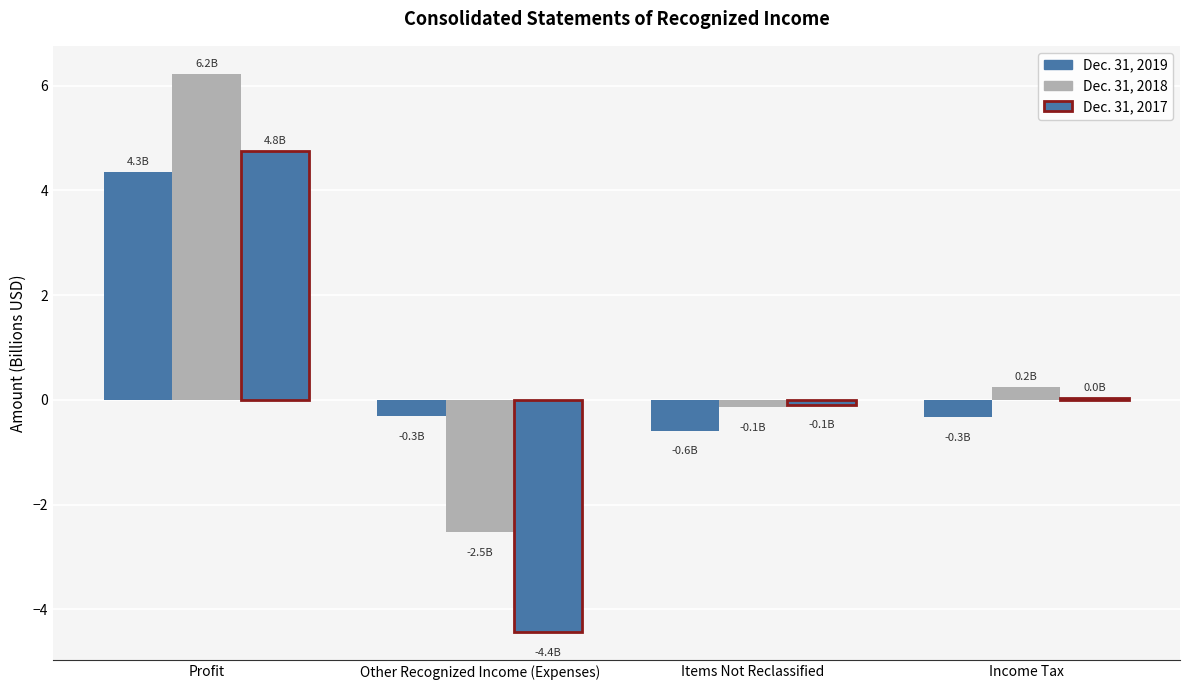

Is the value of Dec. 31, 2017 at Profit greater than the value of Dec. 31, 2018 at Items Not Reclassified?

Yes